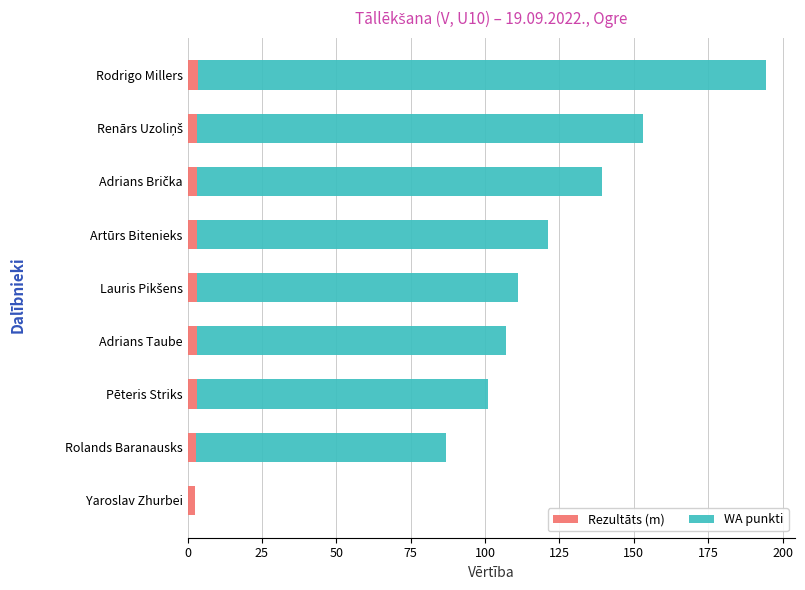

At which category is the sum across all series the highest?

Rodrigo Millers